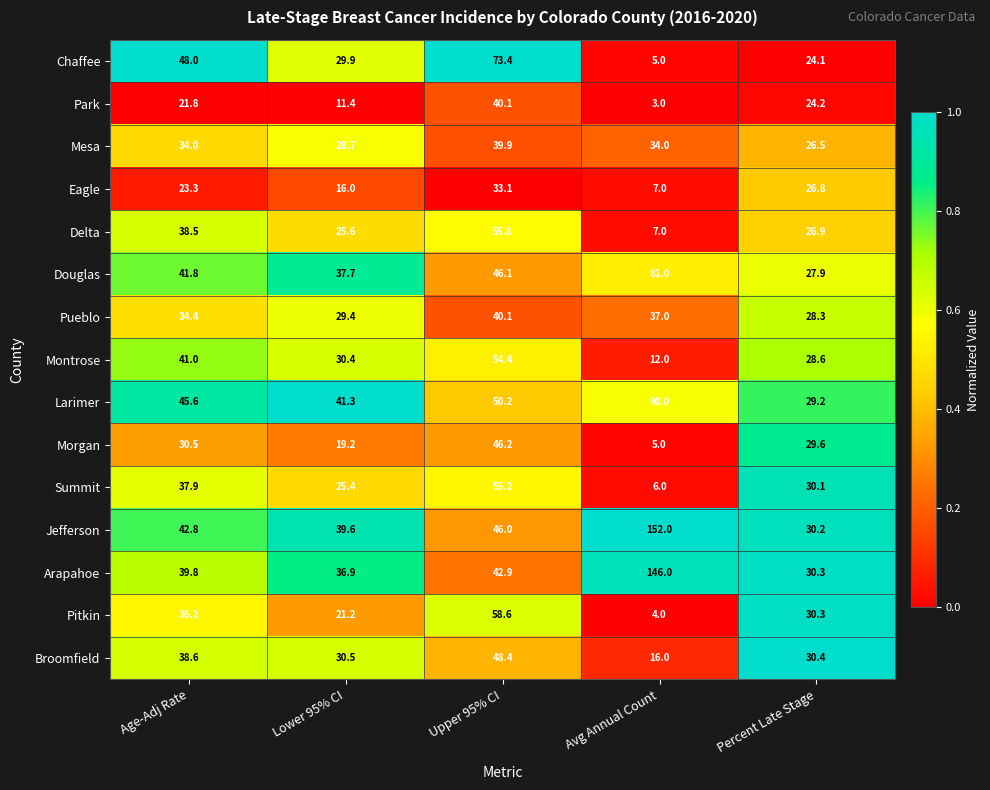

Which category has the lowest value in the Jefferson series?

Percent Late Stage